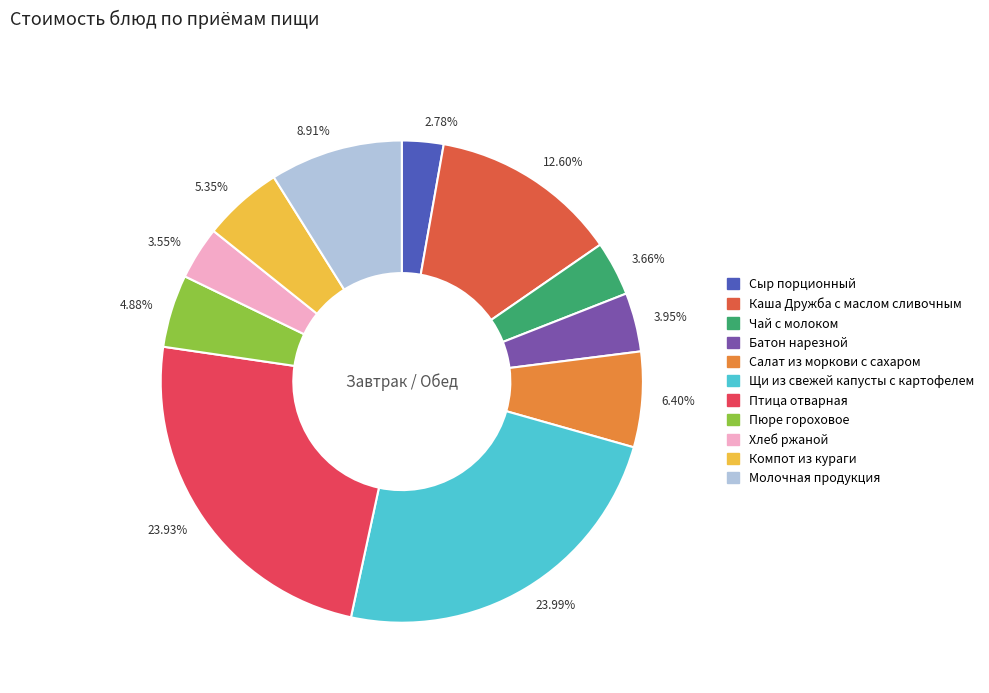

Count the number of slices in the pie.

11